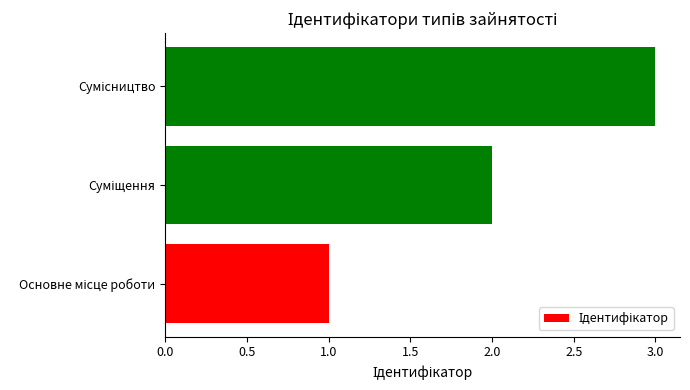

How many values are below 2?

1